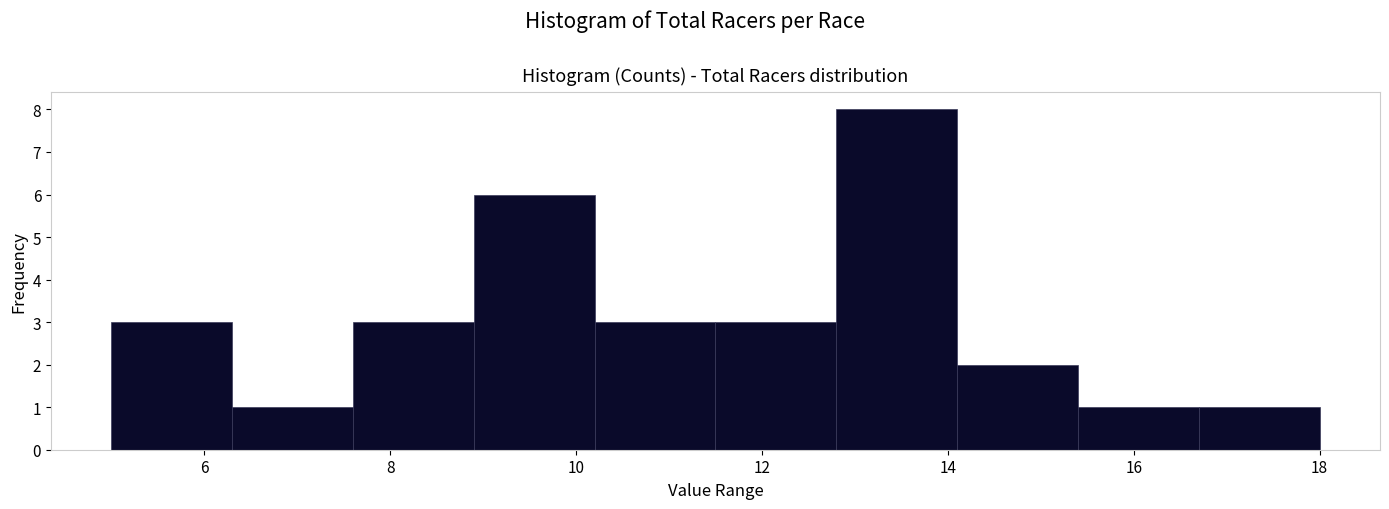

Reading left to right, list every bar in this chart as the range it spans on the x-axis followed by its height. Neither the bar edges nor the heights are printed on the chart, so give them approximately, as read against the axes.

5.0 to 6.3: 3
6.3 to 7.6: 1
7.6 to 8.9: 3
8.9 to 10.2: 6
10.2 to 11.5: 3
11.5 to 12.8: 3
12.8 to 14.1: 8
14.1 to 15.4: 2
15.4 to 16.7: 1
16.7 to 18.0: 1